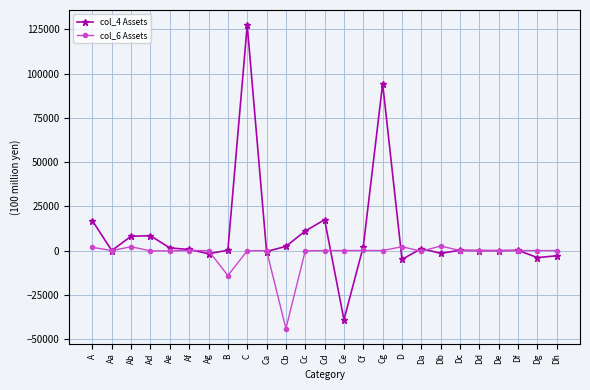

What is the label of the 8th point from the left?

B